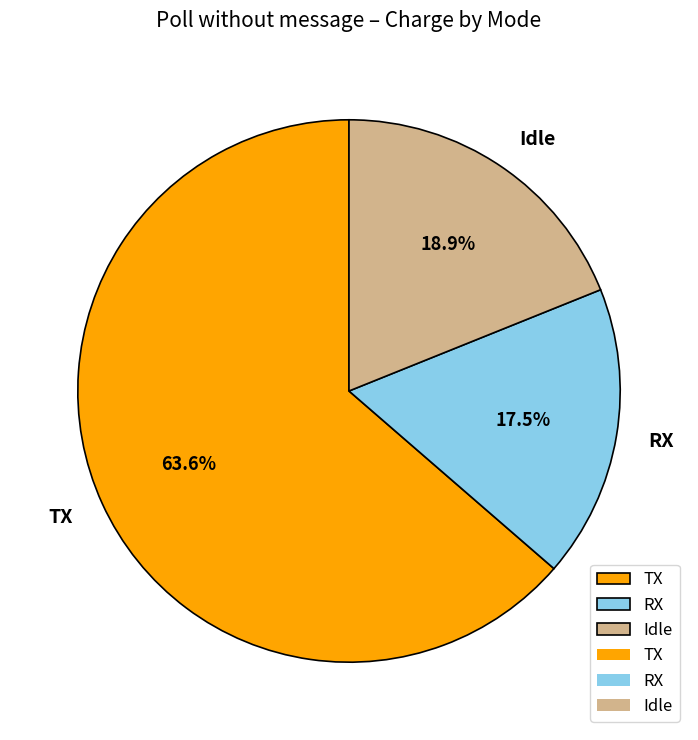

The Idle slice represents 19% of the pie. True or false?

True